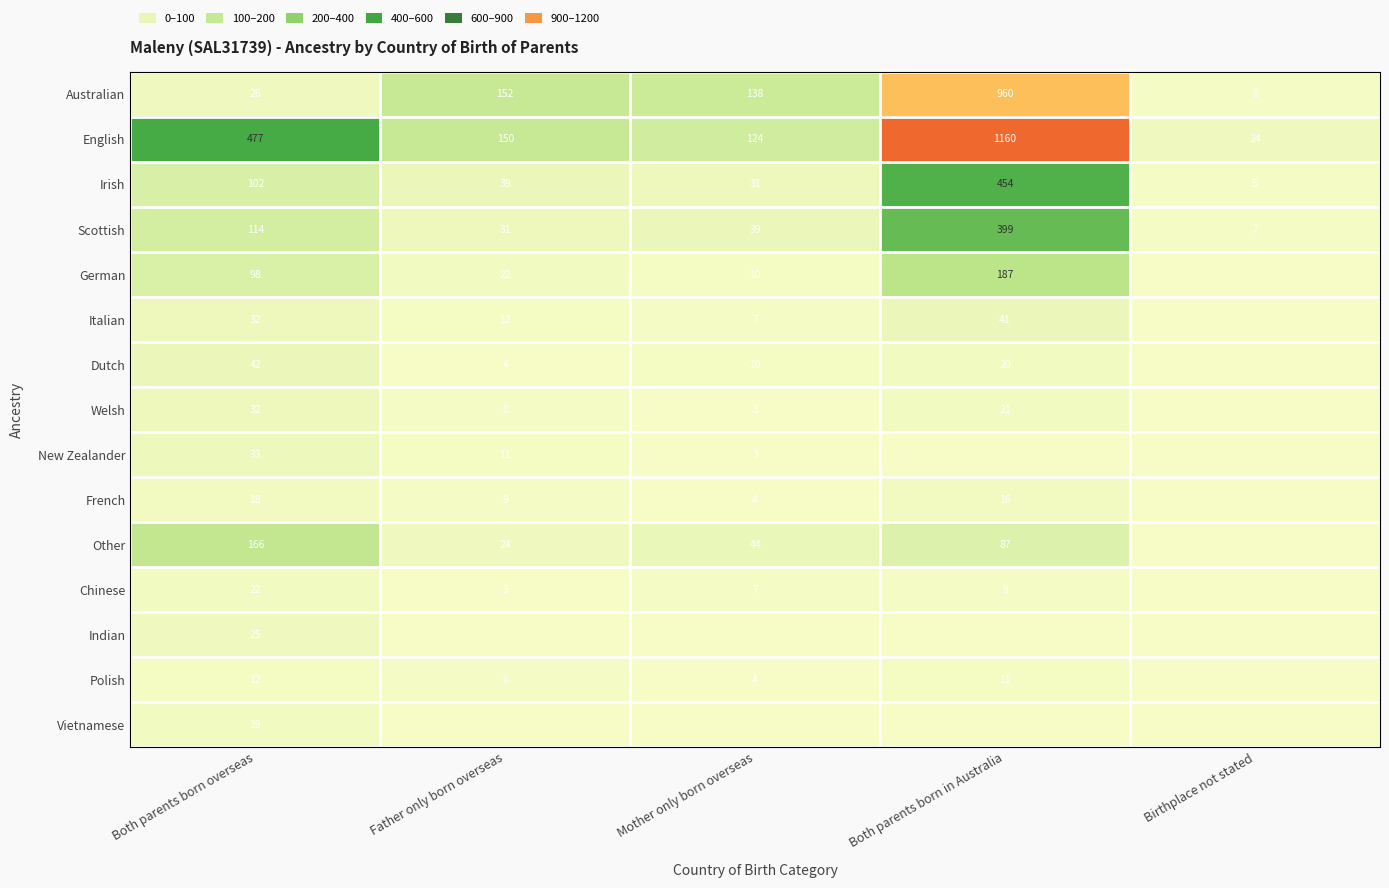

At which label does Australian reach its minimum?

Birthplace not stated